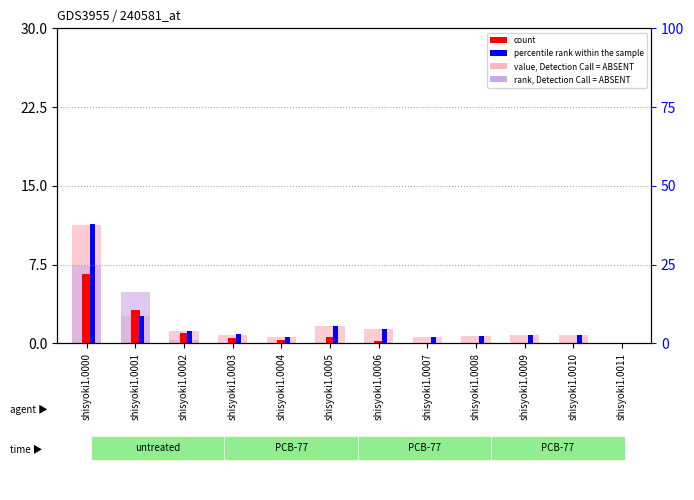

How many series are shown in this chart?

4